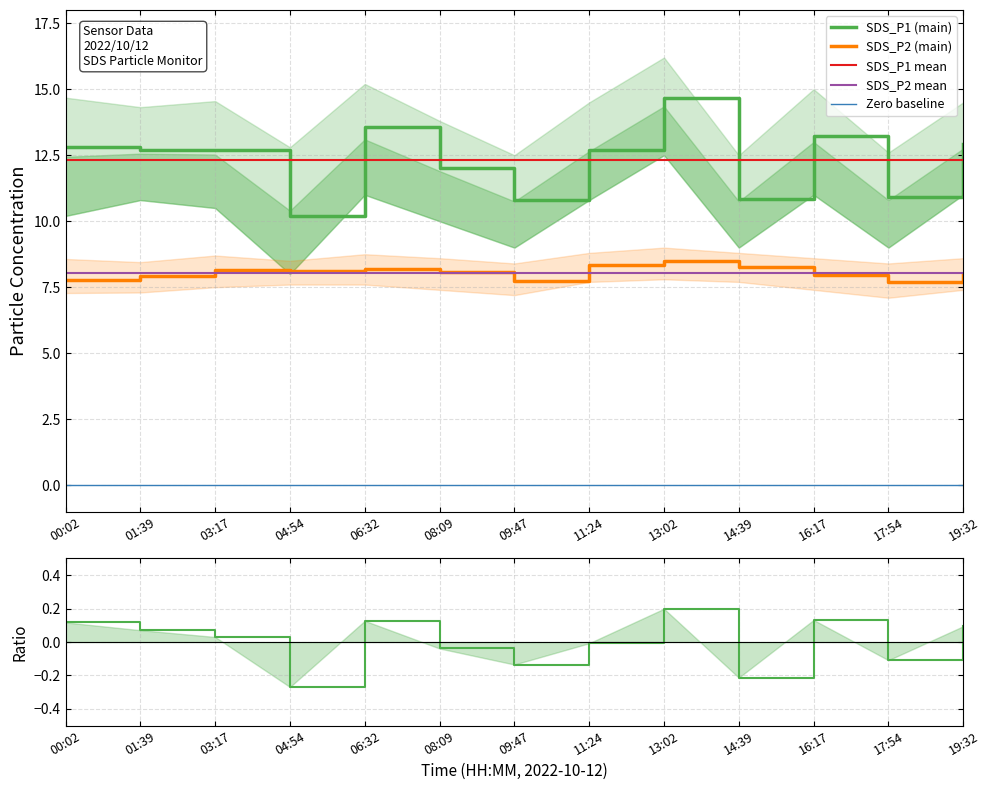

What is the value of the SDS_P2 point at the 11th from the left?

8.0